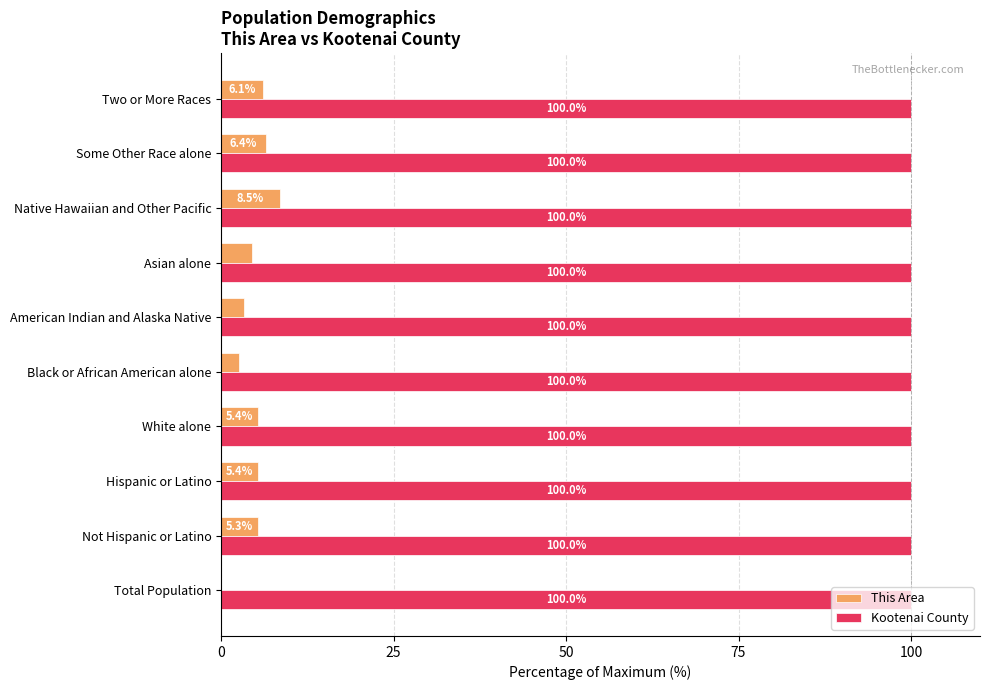

Between Not Hispanic or Latino and Black or African American alone, which series saw the biggest shift?

This Area